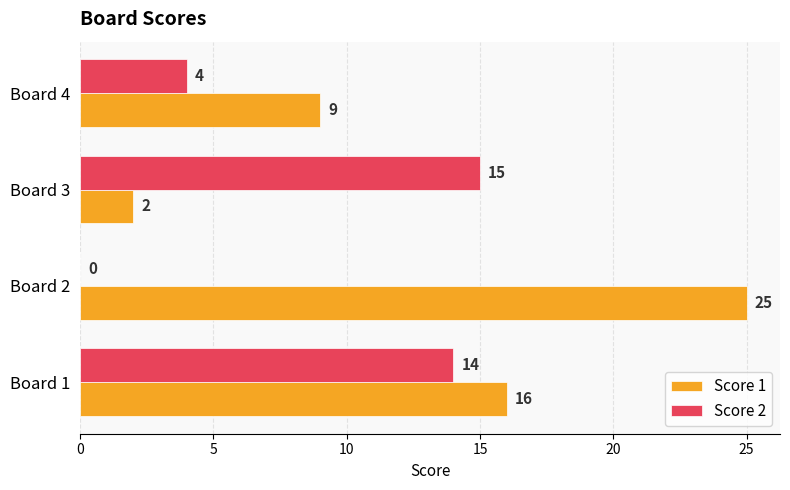

The Score 1 series shows 3 at Board 4. True or false?

False